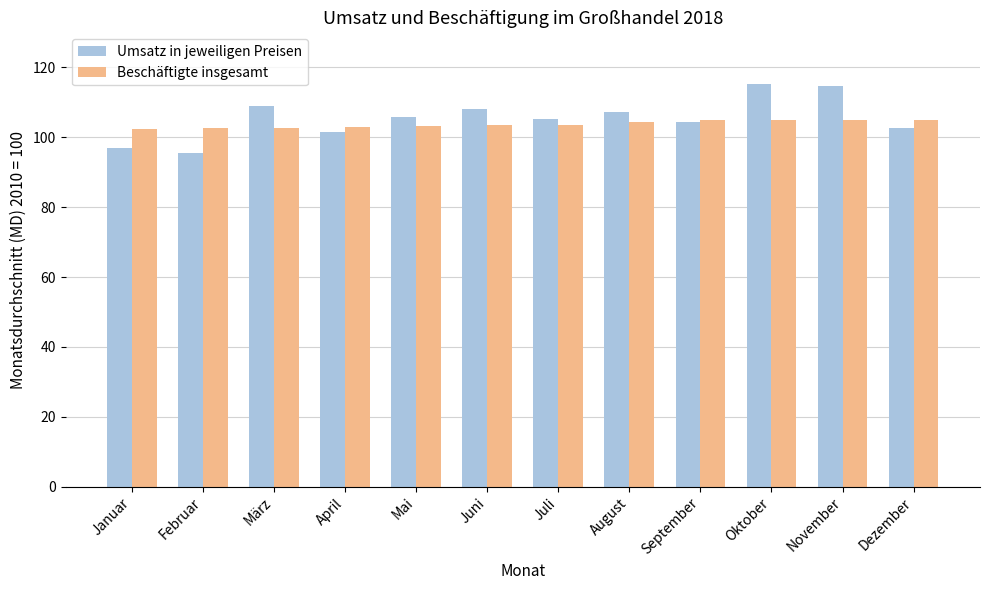

At April, list the series in order from largest to smallest.

Beschäftigte insgesamt, Umsatz in jeweiligen Preisen